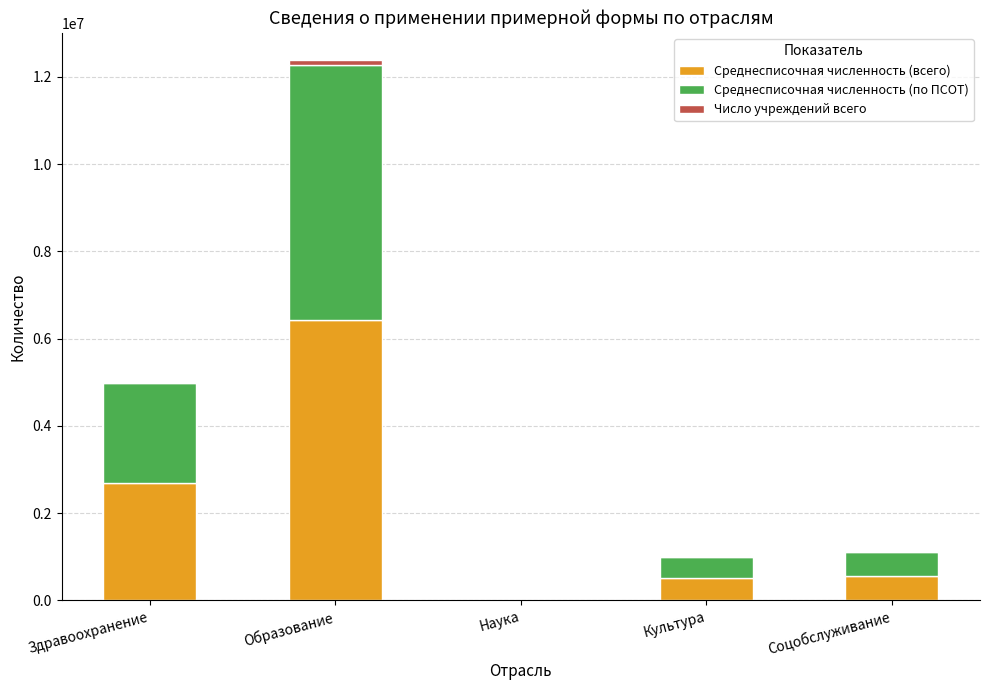

Are the bars horizontal?

No